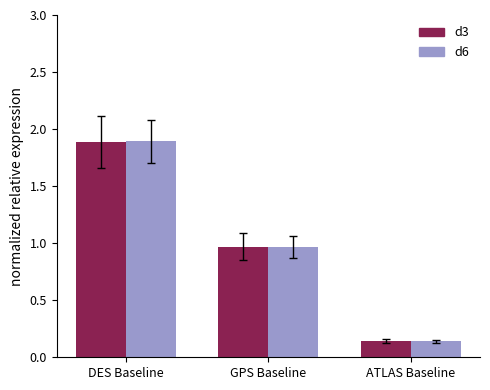

At which category does the chart reach its peak across all series?

DES Baseline